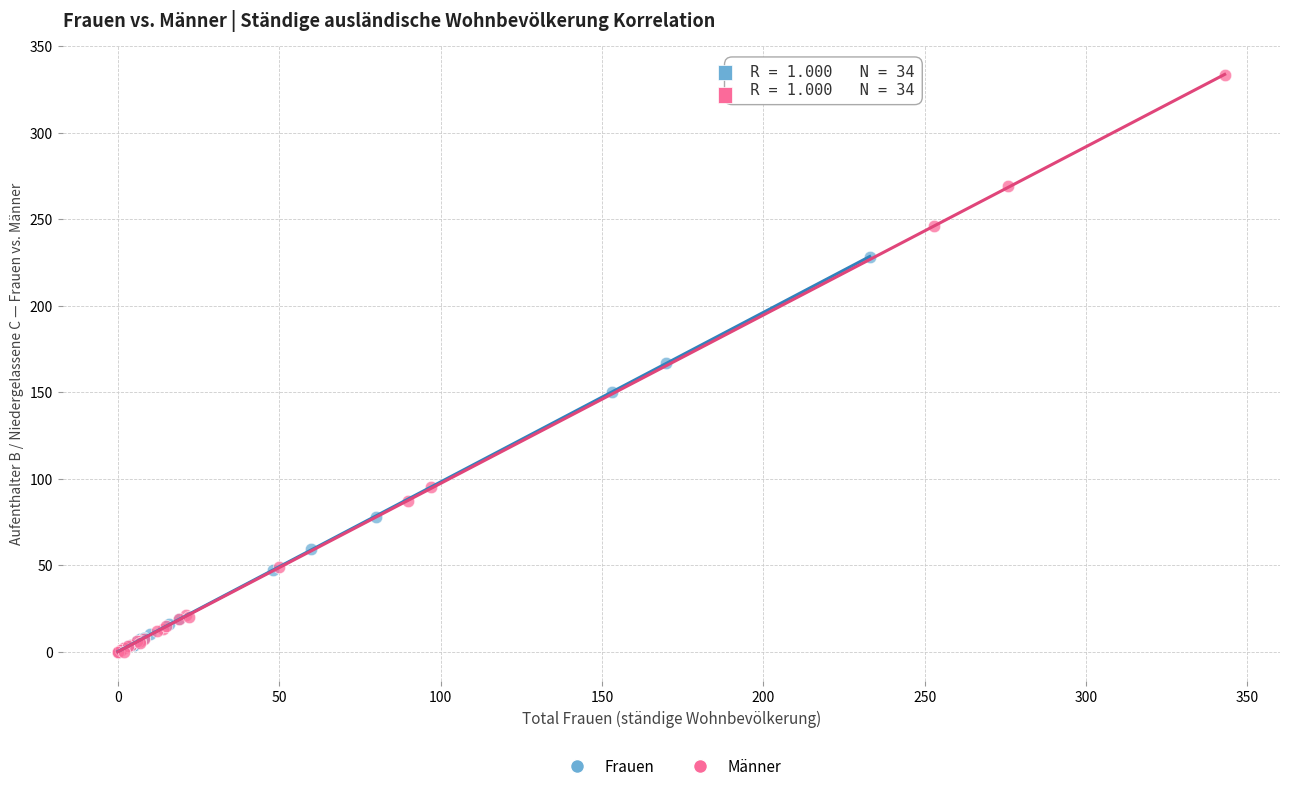

Which series has the largest Y range (max minus min)?

Männer